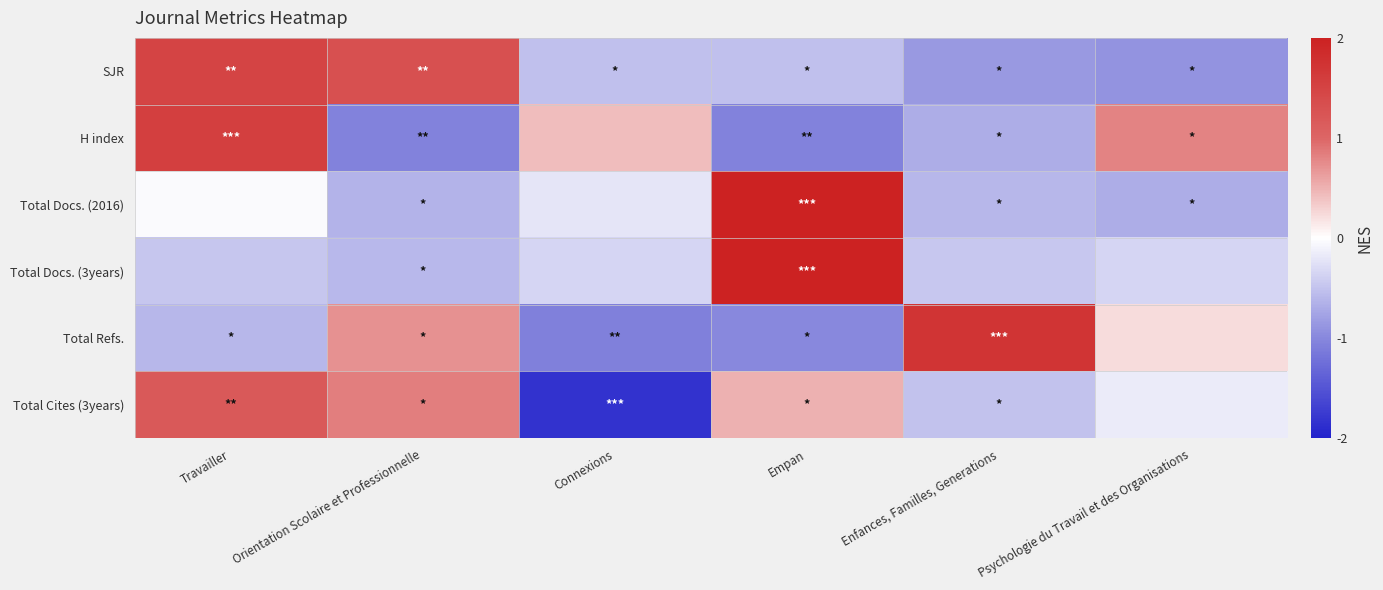

What is the difference between the highest and lowest values at Enfances, Familles, Generations?

2.6